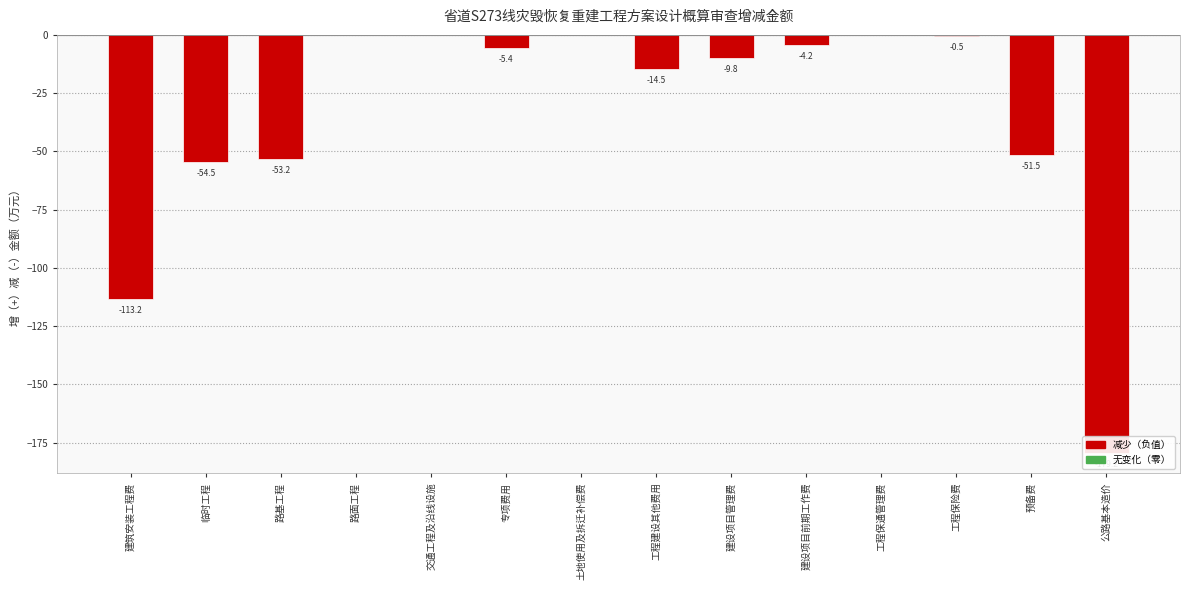

Does the chart contain any negative values?

Yes